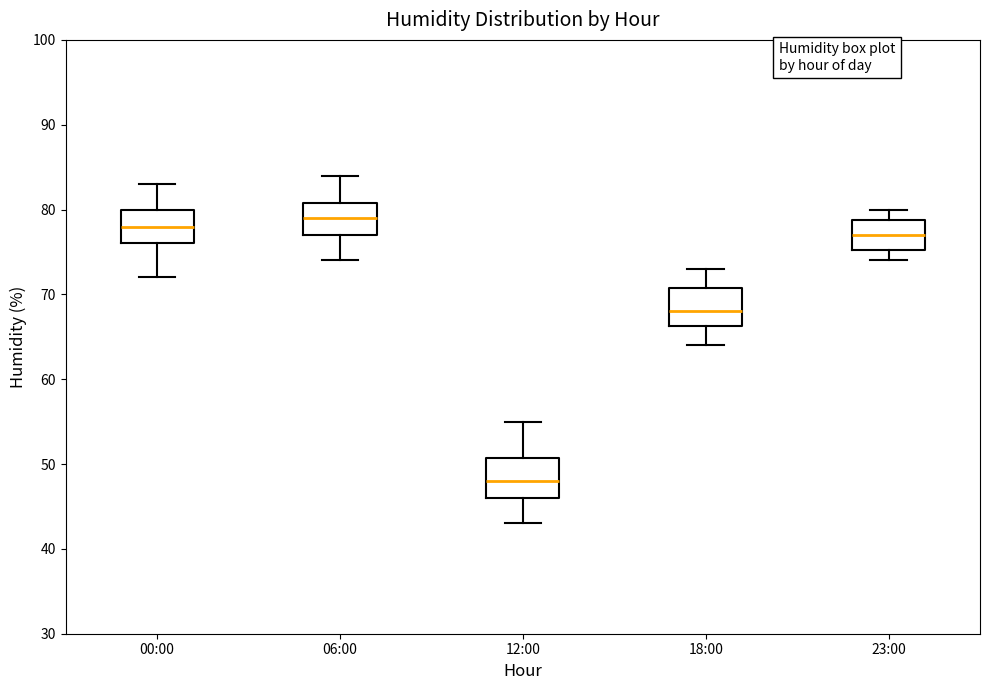

Which box's median line is the highest?

06:00